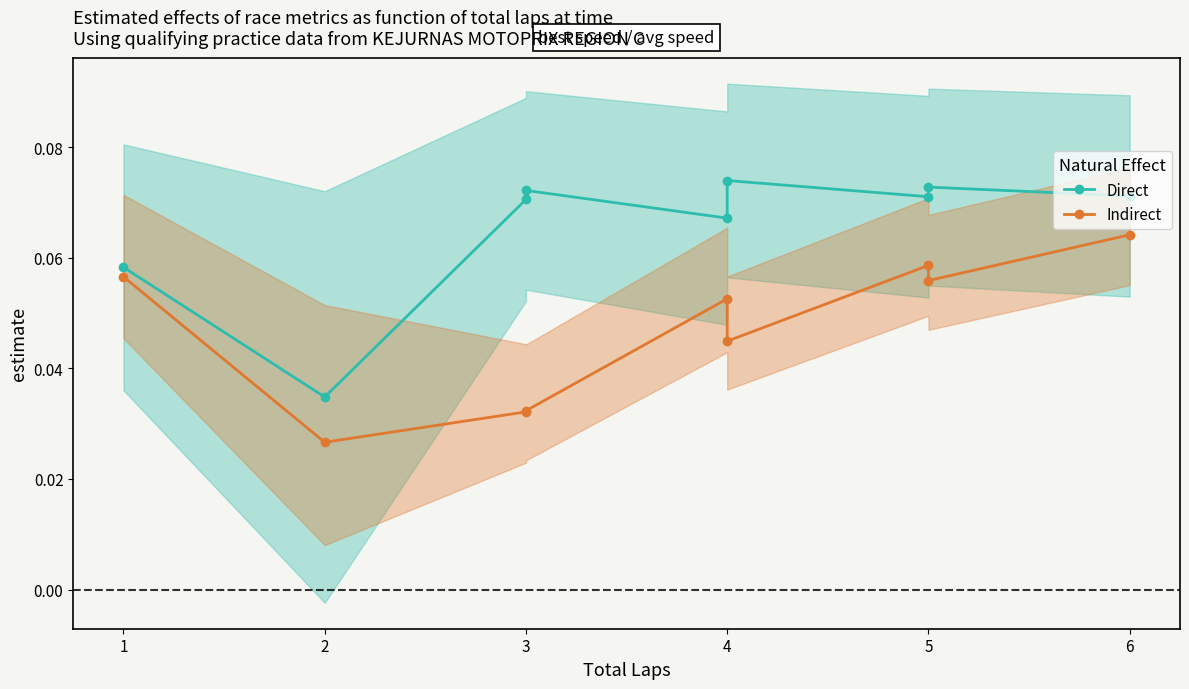

True or false: Indirect and Direct cross at least once.

False